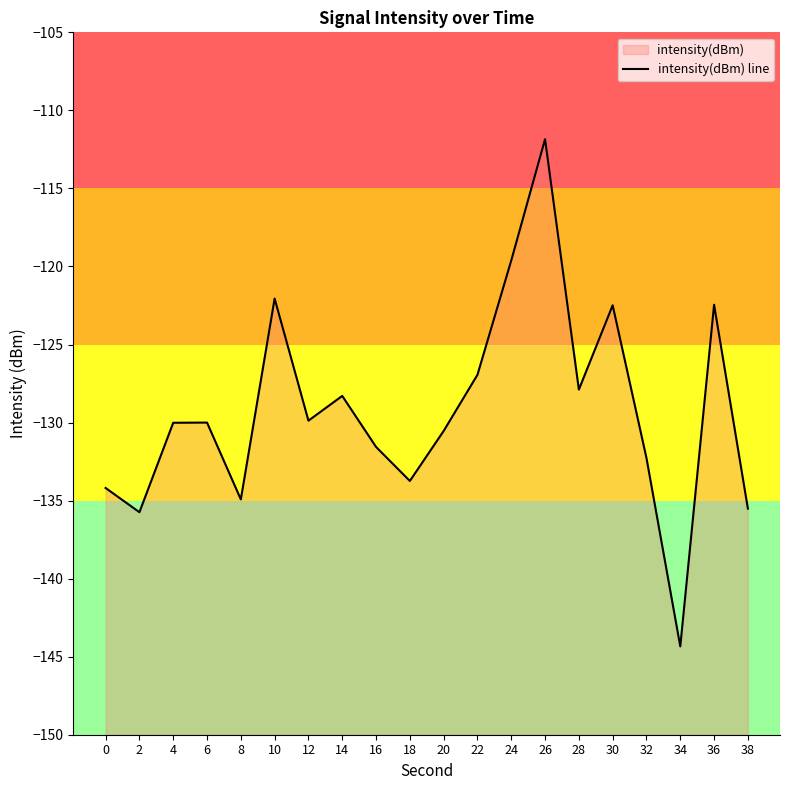

The chart shows a value of -228.4 at 38. True or false?

False